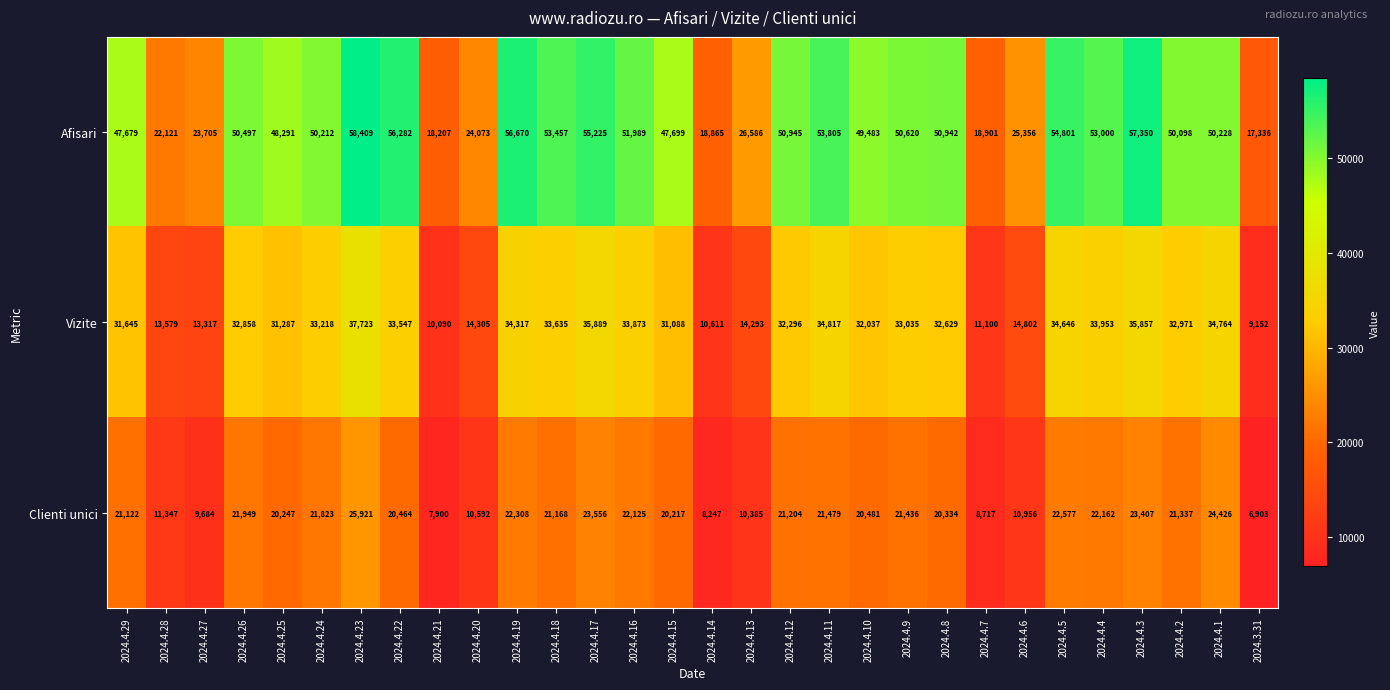

At 2024.4.7, list the series in order from smallest to largest.

Clienti unici, Vizite, Afisari